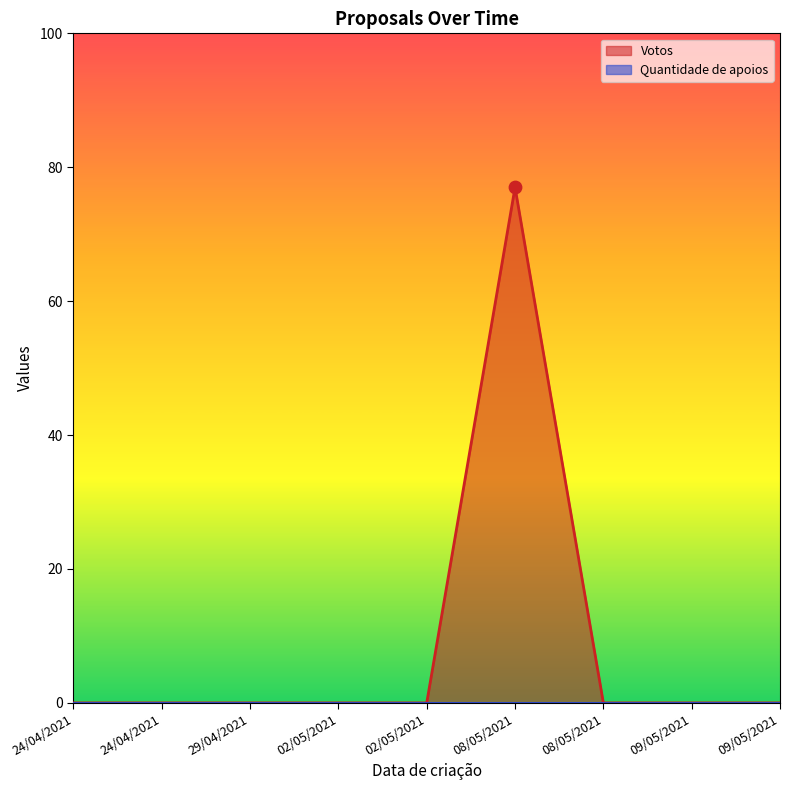

Between 09/05/2021 and 08/05/2021, which is larger?

08/05/2021